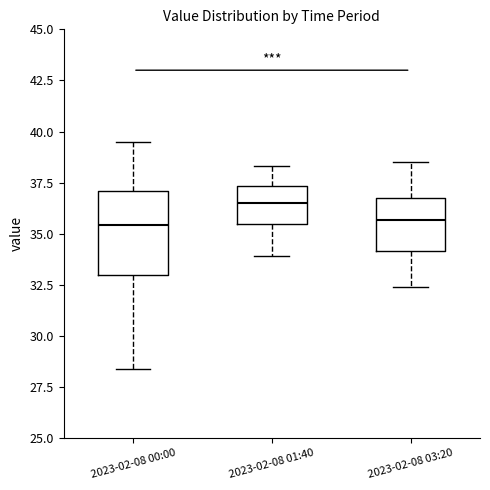

Reading left to right, transcribe this box plot: for each box, give where its median line is, the range the box spans, and where its two whiskers end, as read against the y-axis. The values are not printed on the chart, so give them approximately, as read against the axis.

2023-02-08 00:00: median 35.5, box 33.0 to 37.0, whiskers 28.5 to 39.5
2023-02-08 01:40: median 36.5, box 35.5 to 37.5, whiskers 34.0 to 38.5
2023-02-08 03:20: median 35.5, box 34.0 to 36.5, whiskers 32.5 to 38.5